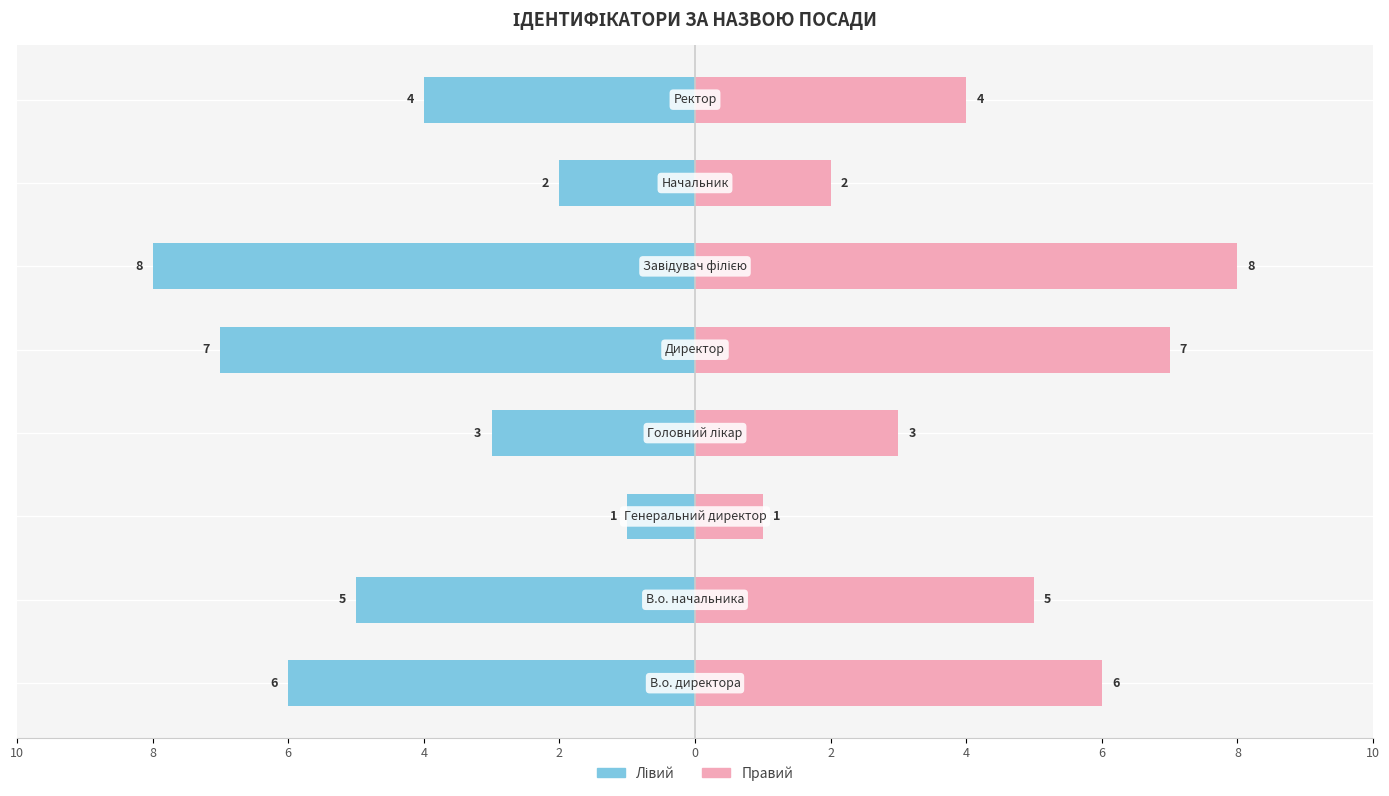

What is the difference between the second highest and second lowest values in the Назва (Правий) series?

5